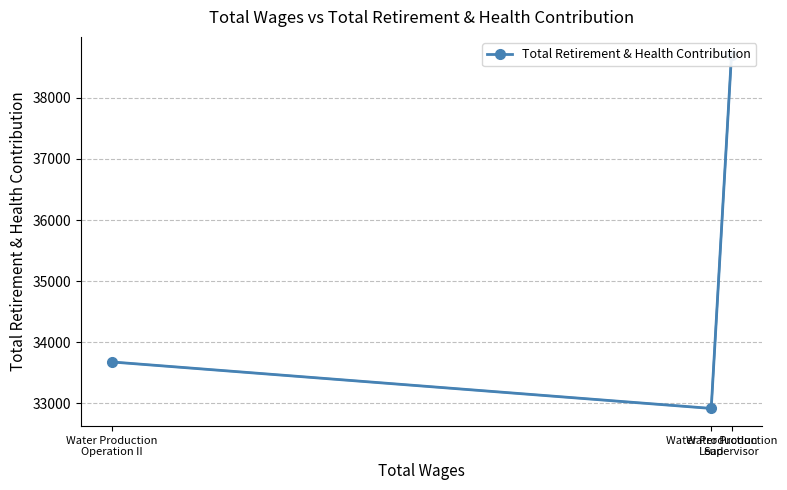

What is the change in value from Water Production
Supervisor to Water Production
Lead?

-5787